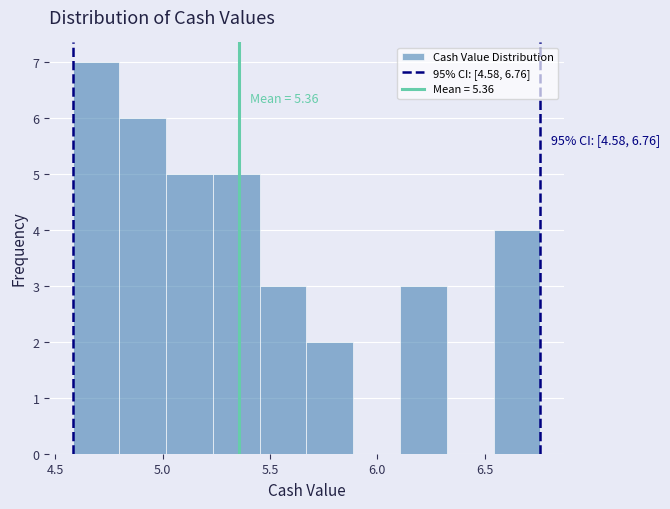

Over which range of the x-axis is the bar tallest?

4.60 to 4.80